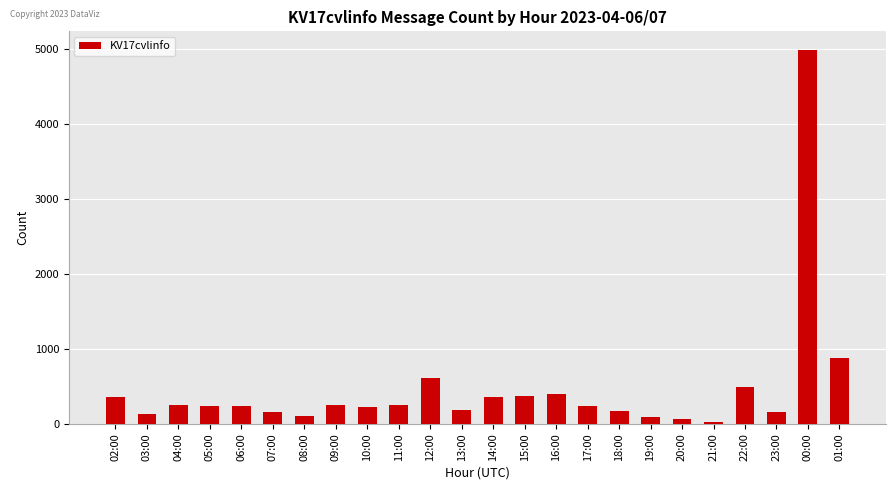

Between 15:00 and 12:00, which is larger?

12:00